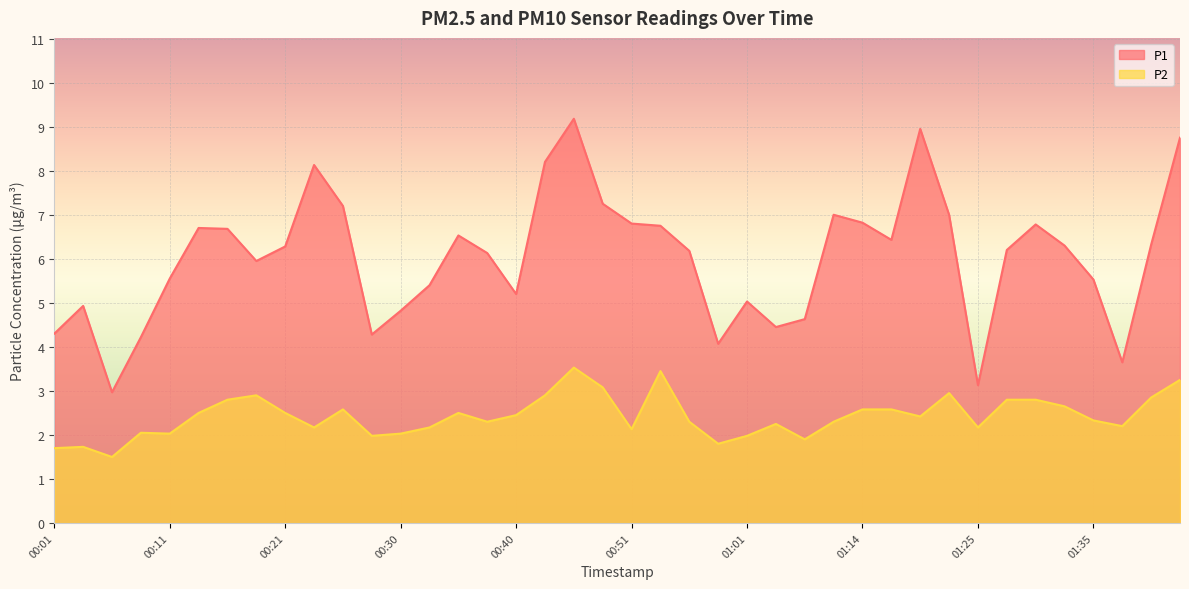

What is the maximum value for P2?

3.5